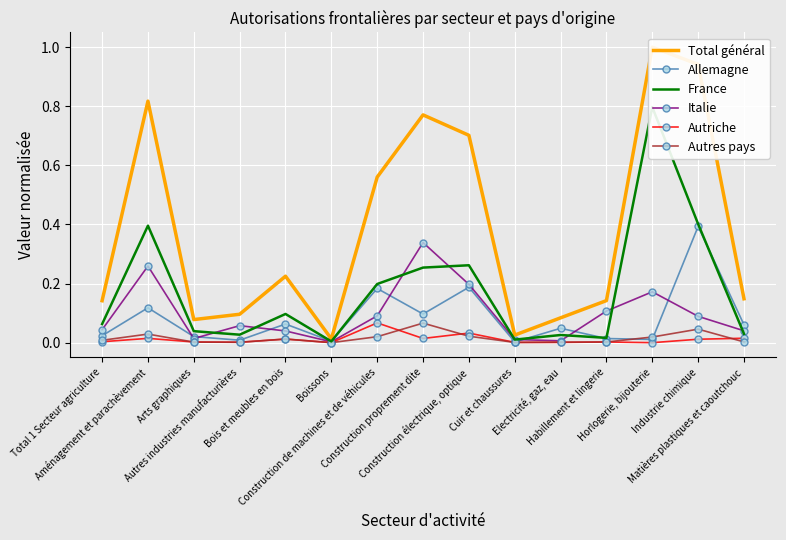

What is the sum of the Autres pays values at Aménagement et parachèvement and Industrie chimique?

0.1